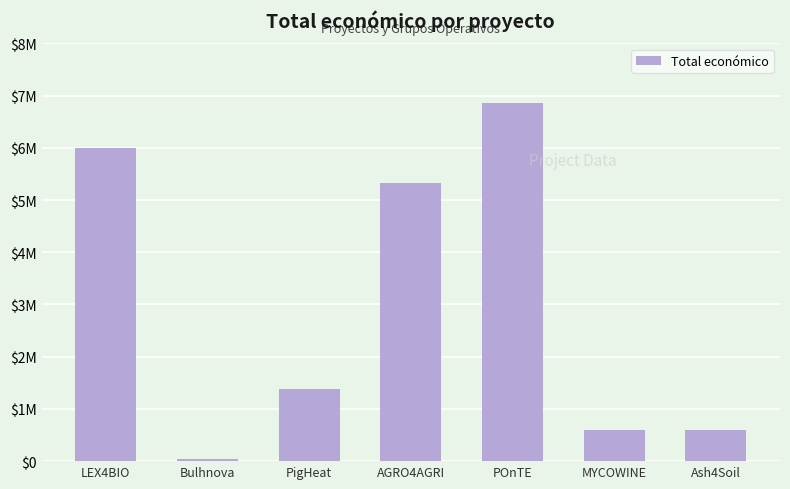

What is the label of the 5th bar from the right?

PigHeat